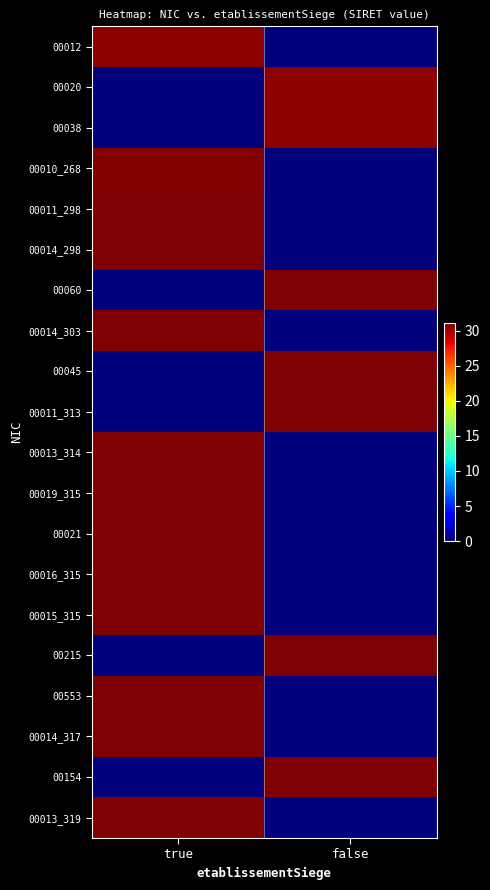

Reading left to right, what are all the values shown in this chart?

00012: true=30.7	false=0.0
00020: true=0.0	false=30.7
00038: true=0.0	false=30.7
00010_268: true=30.9	false=0.0
00011_298: true=31.0	false=0.0
00014_298: true=31.0	false=0.0
00060: true=0.0	false=31.0
00014_303: true=31.0	false=0.0
00045: true=0.0	false=31.0
00011_313: true=0.0	false=31.1
00013_314: true=31.1	false=0.0
00019_315: true=31.1	false=0.0
00021: true=31.1	false=0.0
00016_315: true=31.1	false=0.0
00015_315: true=31.1	false=0.0
00215: true=0.0	false=31.1
00553: true=31.1	false=0.0
00014_317: true=31.1	false=0.0
00154: true=0.0	false=31.1
00013_319: true=31.1	false=0.0